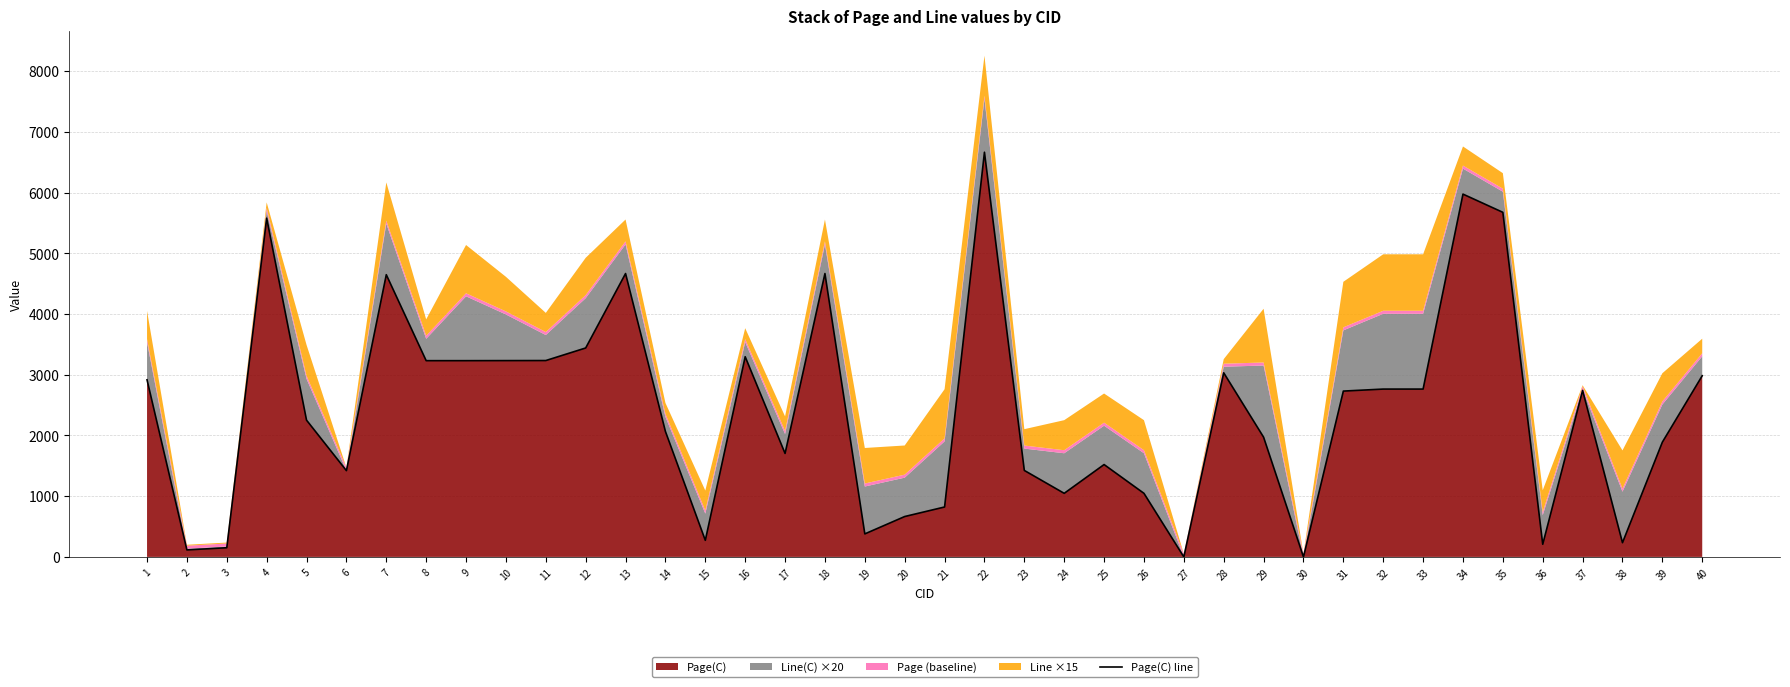

How many points are higher than both their immediate neighbors (excluding endpoints)?

10